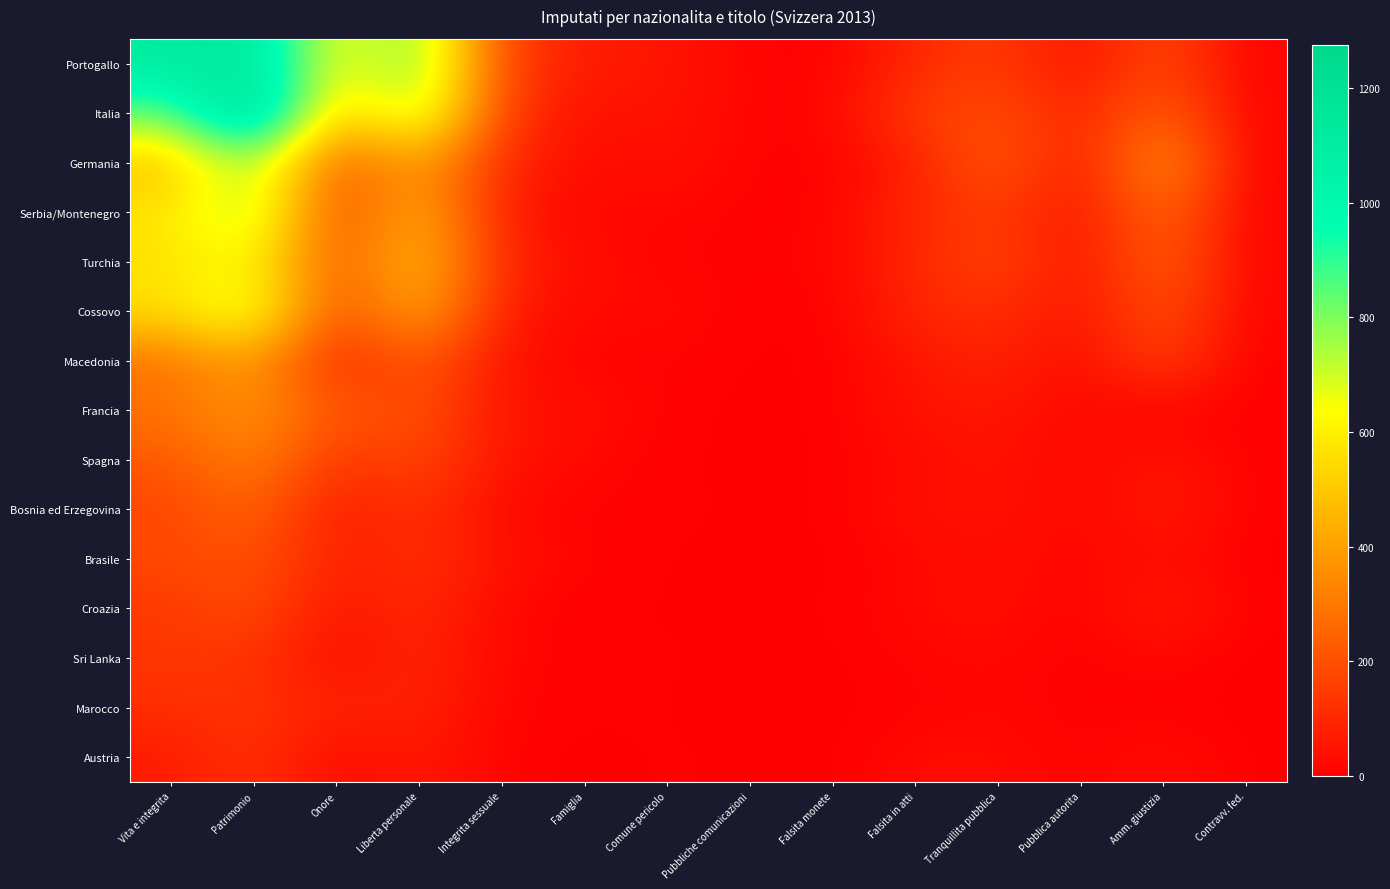

At Comune pericolo, list the series in order from largest to smallest.

Portogallo, Italia, Germania, Cossovo, Serbia/Montenegro, Macedonia, Turchia, Francia, Bosnia ed Erzegovina, Austria, Sri Lanka, Marocco, Spagna, Croazia, Brasile